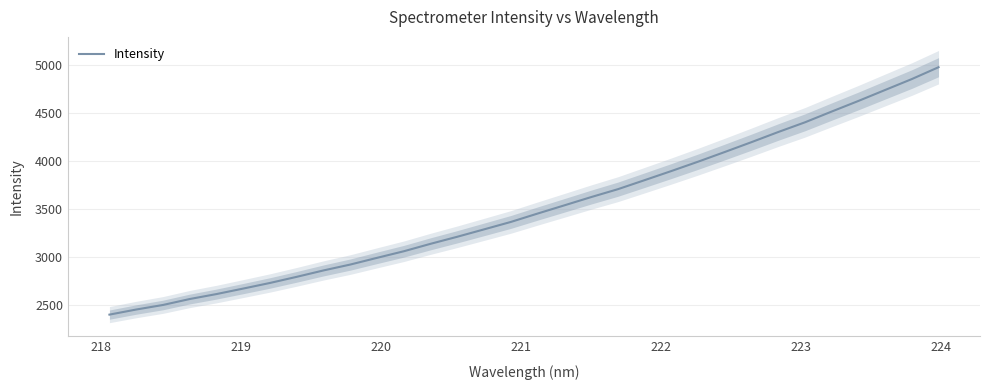

The value at 21 is 5775.6. True or false?

False